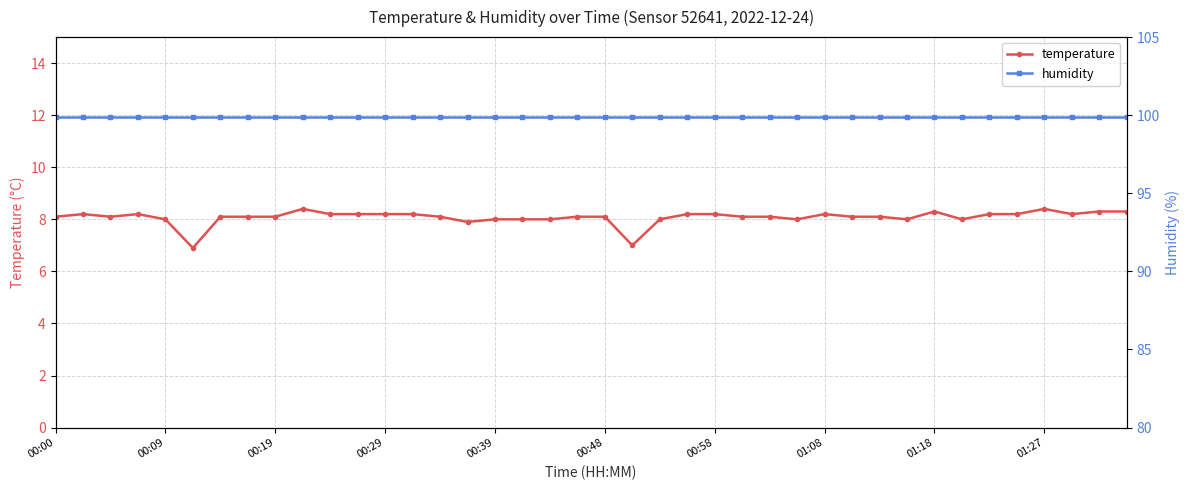

What is the maximum value for temperature?

8.4